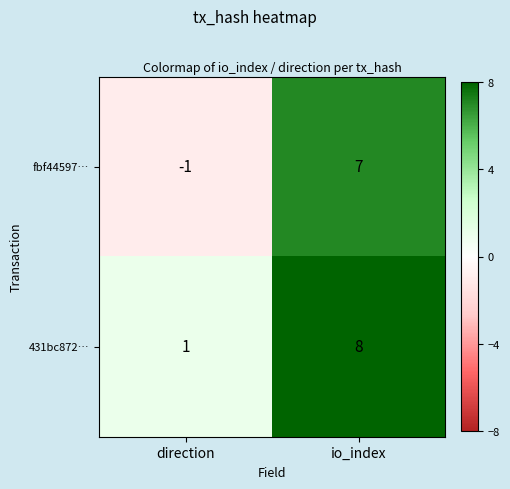

At which label is 431bc872… closest to 4?

direction